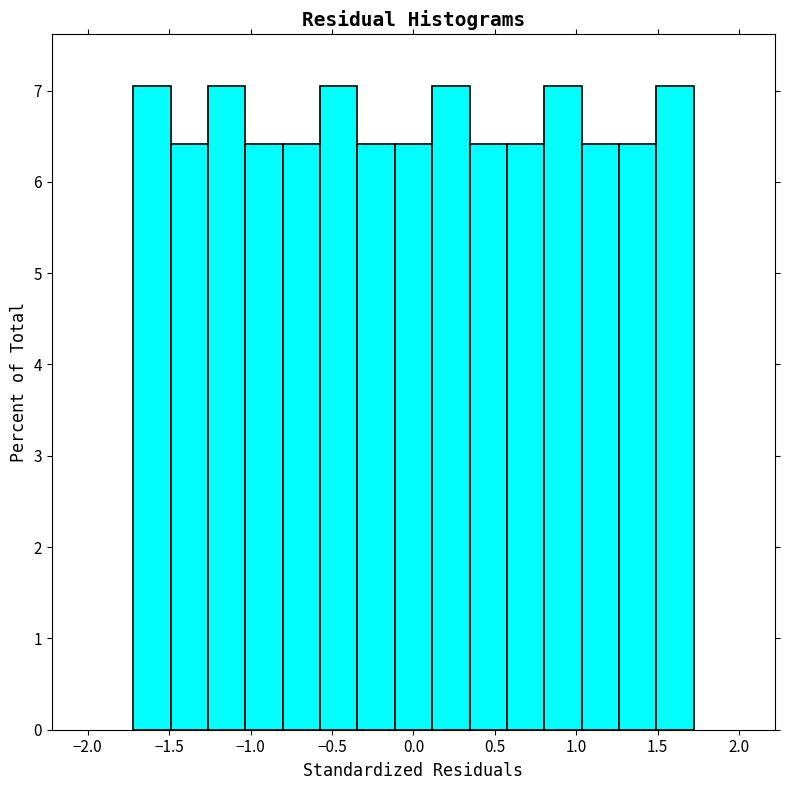

Reading left to right, list every bar in this chart as the range it spans on the x-axis followed by its height. Neither the bar edges nor the heights are printed on the chart, so give them approximately, as read against the axes.

-1.70 to -1.50: 7.1
-1.50 to -1.25: 6.4
-1.25 to -1.05: 7.1
-1.05 to -0.80: 6.4
-0.80 to -0.55: 6.4
-0.55 to -0.35: 7.1
-0.35 to -0.10: 6.4
-0.10 to 0.10: 6.4
0.10 to 0.35: 7.1
0.35 to 0.55: 6.4
0.55 to 0.80: 6.4
0.80 to 1.05: 7.1
1.05 to 1.25: 6.4
1.25 to 1.50: 6.4
1.50 to 1.70: 7.1